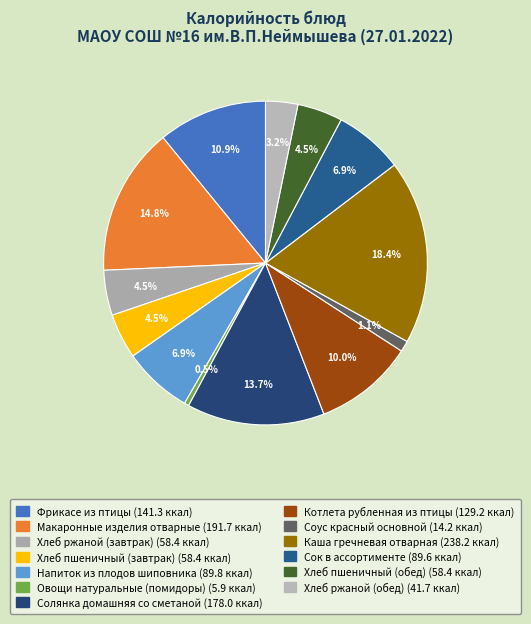

Which has a higher value, Овощи натуральные (помидоры) or Фрикасе из птицы?

Фрикасе из птицы